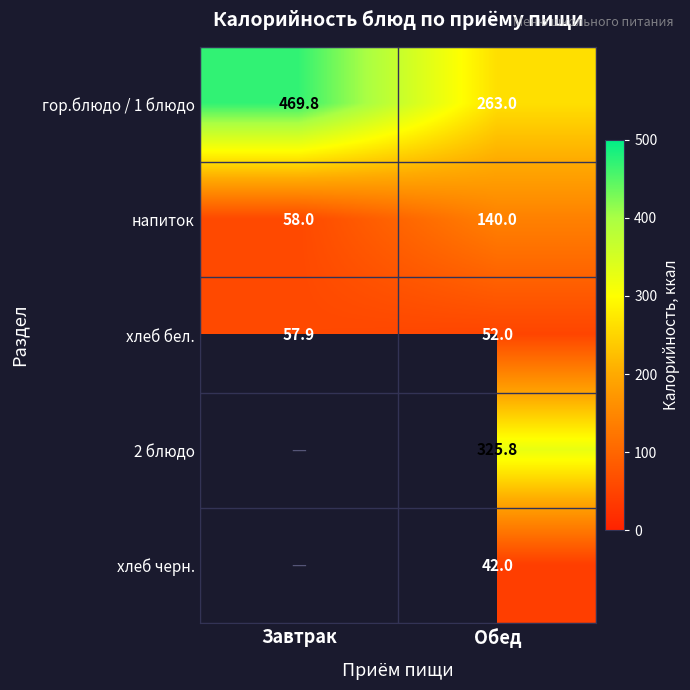

List the labels in order of напиток value, smallest first.

Завтрак, Обед